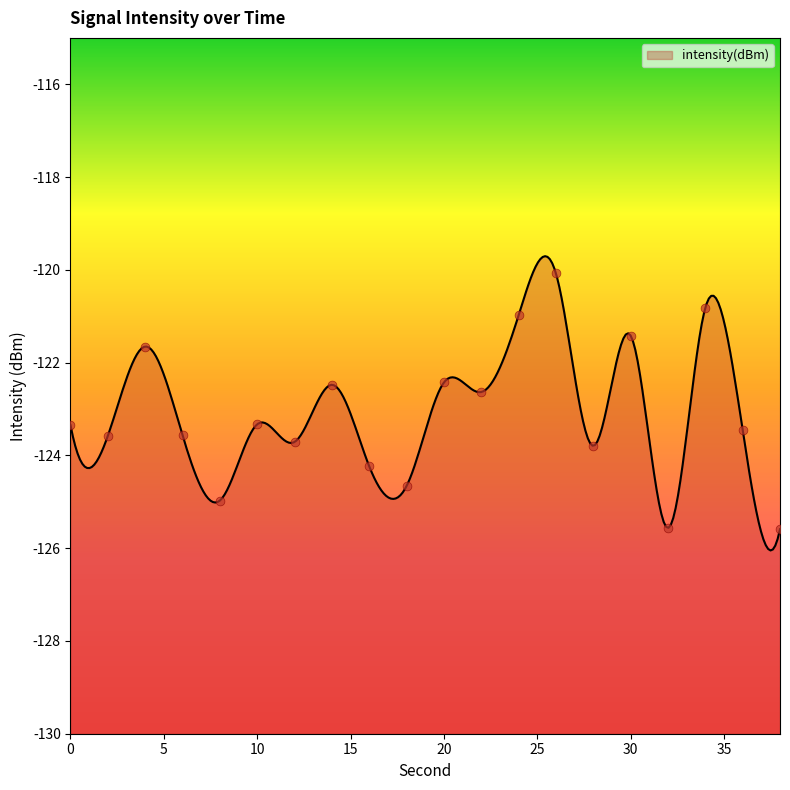

What is the change in value from 0 to 8?

-1.6